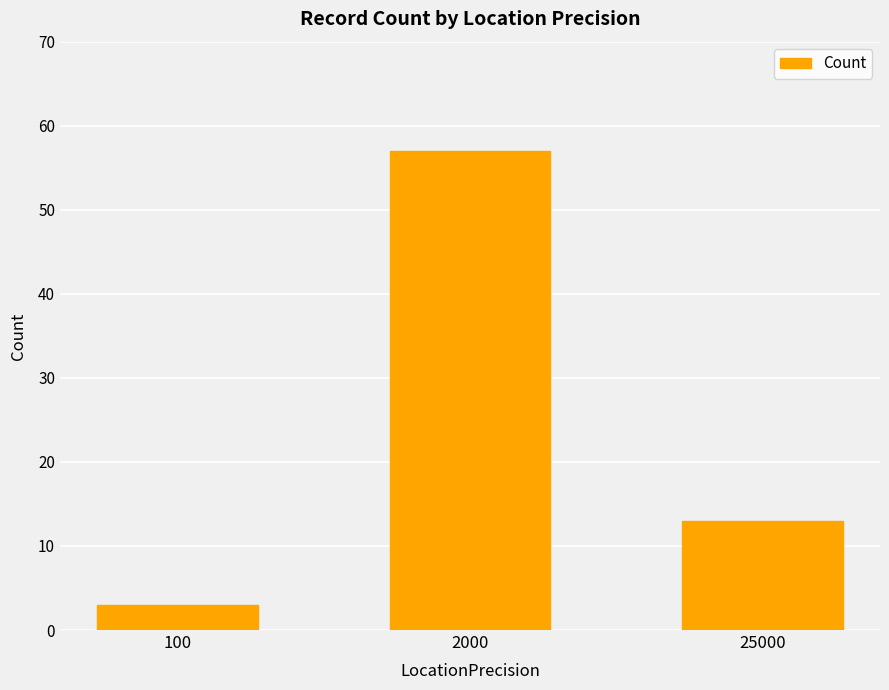

What value does the data have at 25000?

13